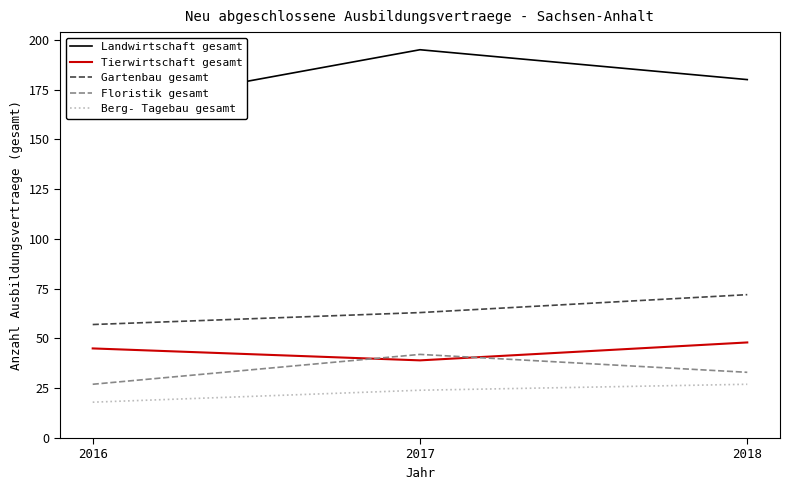

How many data points does each series have?

3